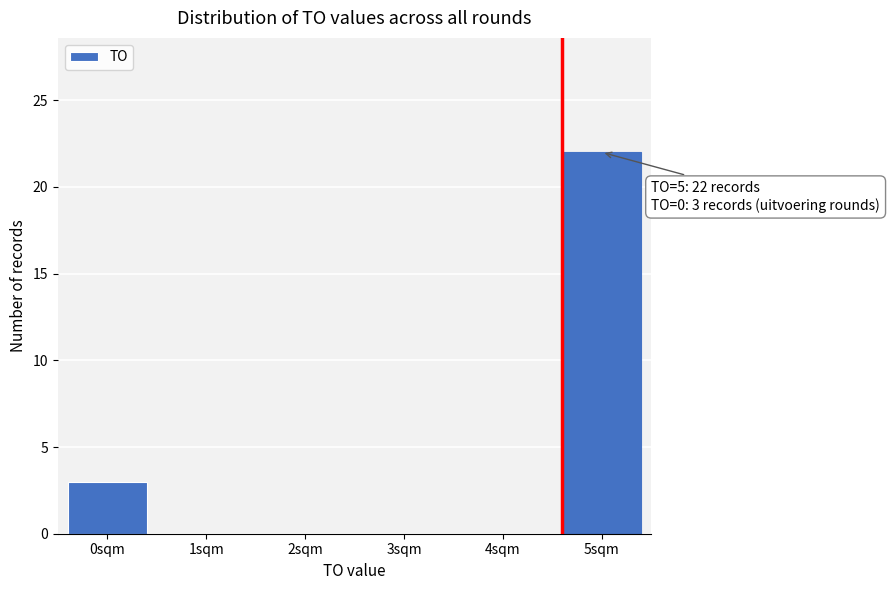

Reading left to right, list all the values displayed in this chart.

0sqm=3	1sqm=0	2sqm=0	3sqm=0	4sqm=0	5sqm=22